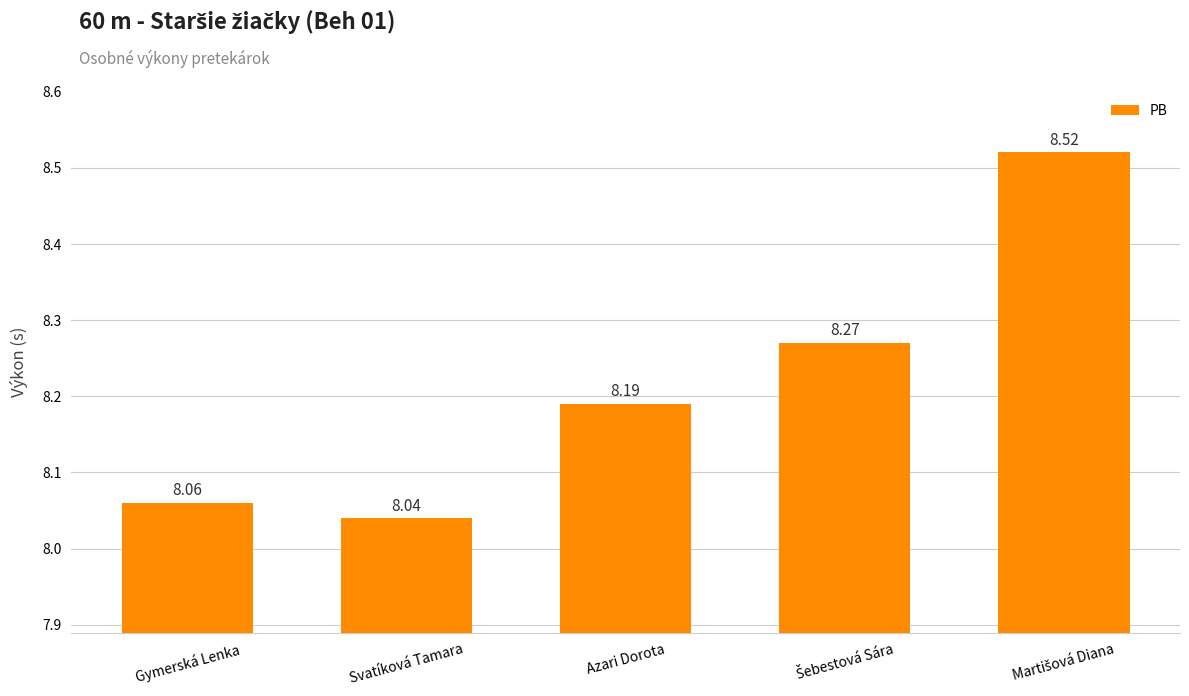

What is the average value?

8.2